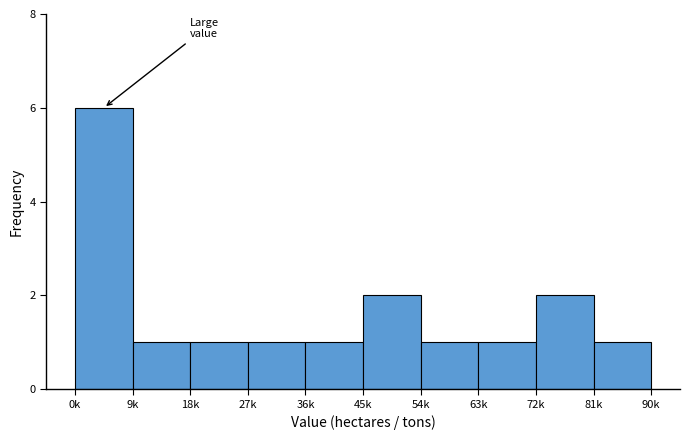

Reading left to right, transcribe all the data shown in this chart.

6	1	1	1	1	2	1	1	2	1